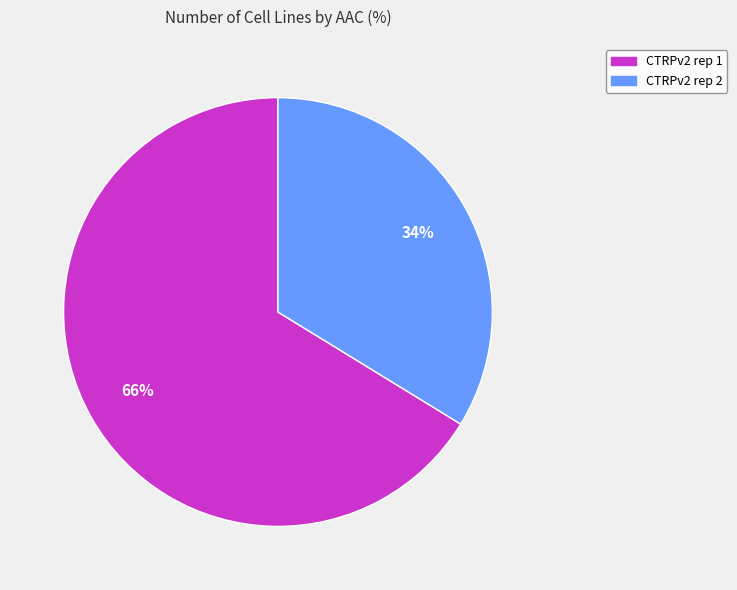

To the nearest percent, what percentage of the pie is CTRPv2 rep 1?

66%